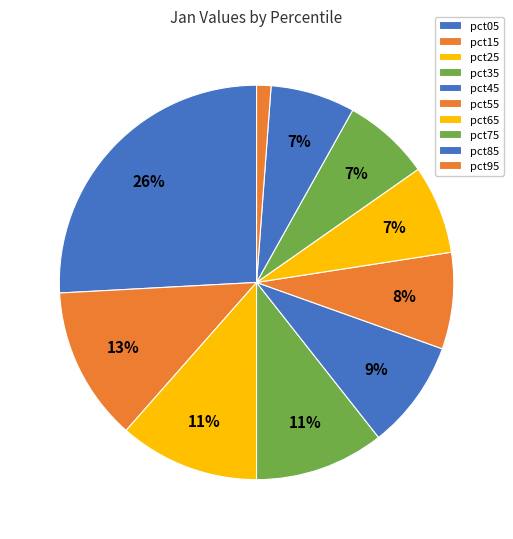

How many slices are in this pie chart?

10